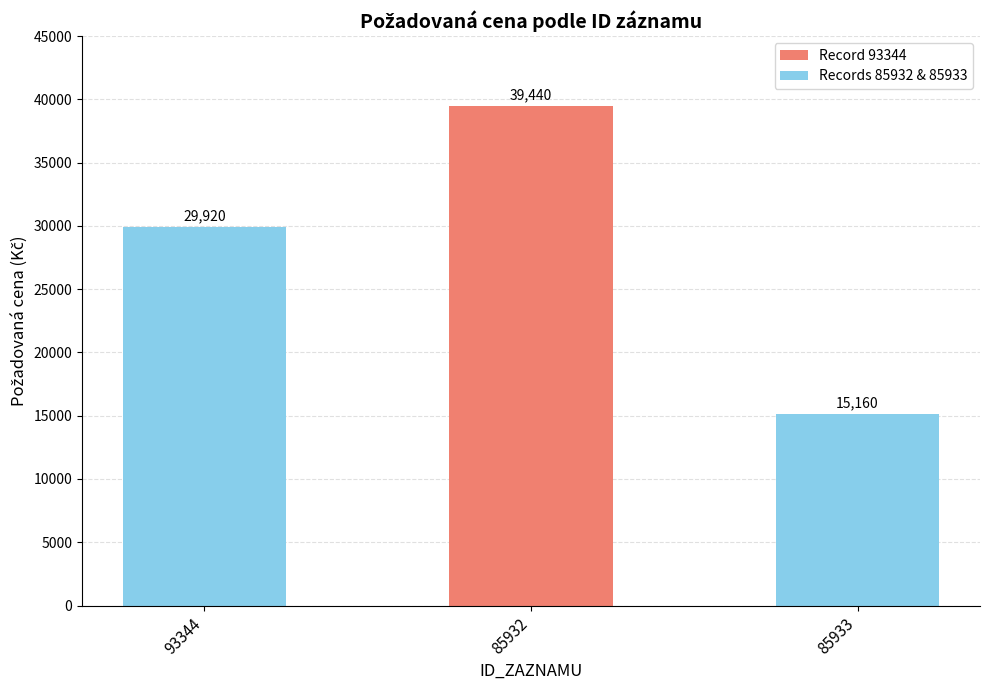

Is it true that the value at 85932 is 22234?

False